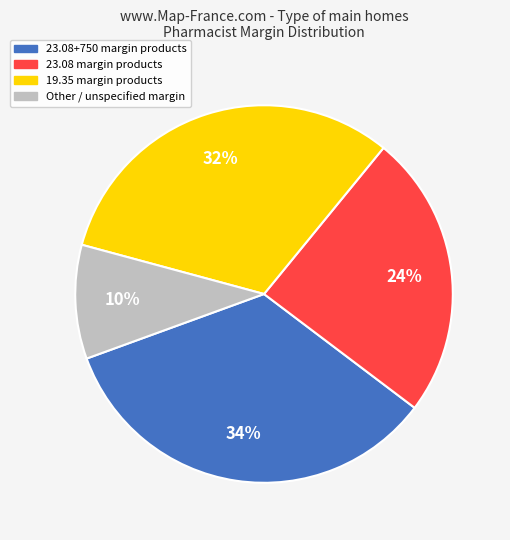

To the nearest percent, what is the difference between the largest and smallest slice percentages?

24%